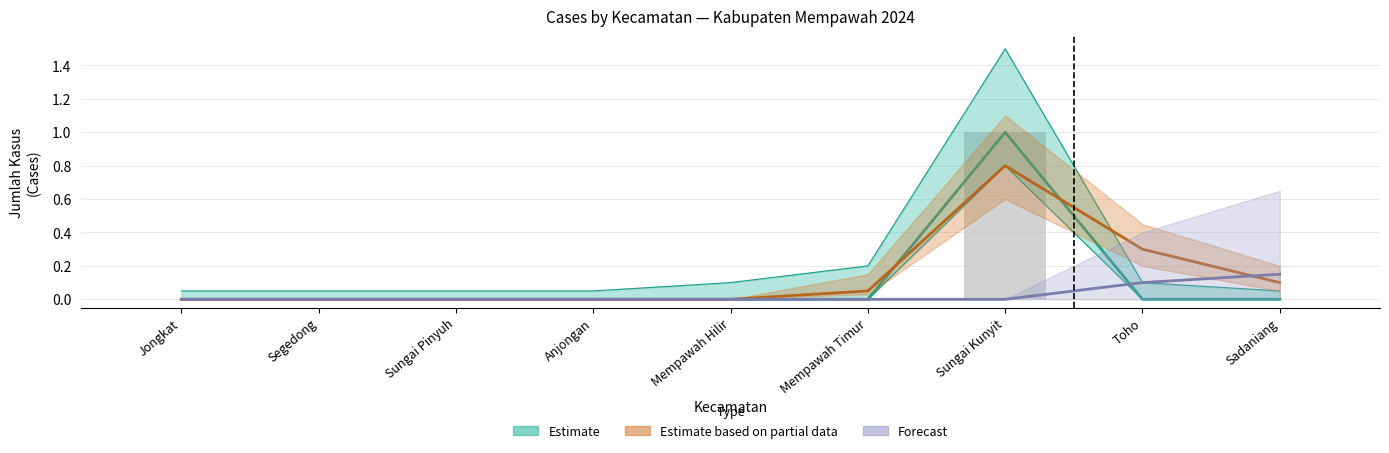

What are all the series names shown in the legend?

Estimate, Estimate based on partial data, Forecast